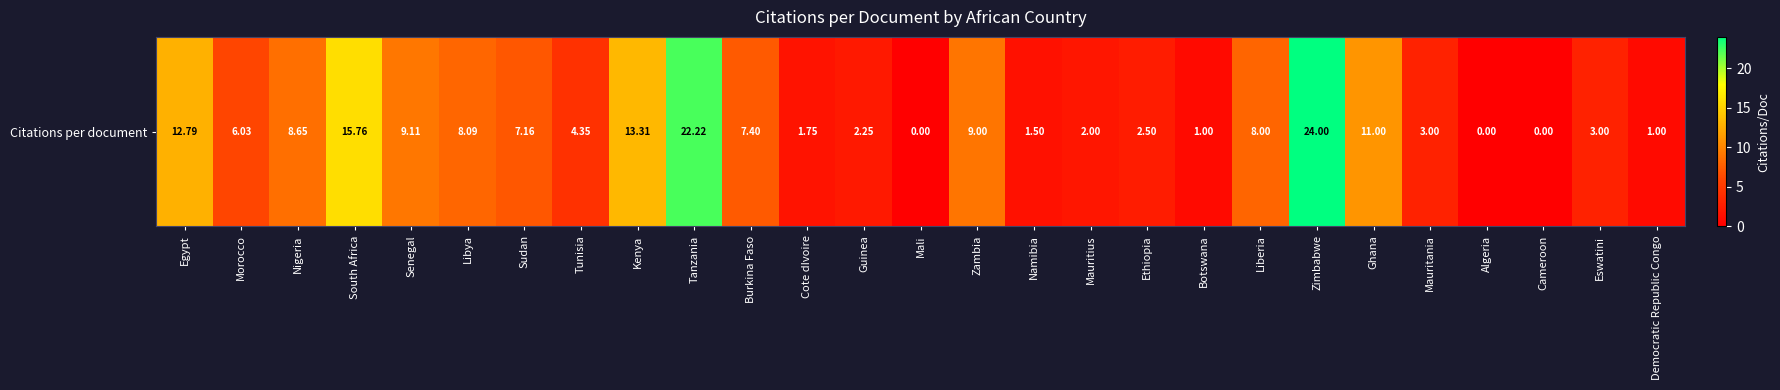

List the labels in order of value, largest first.

Zimbabwe, Tanzania, South Africa, Kenya, Egypt, Ghana, Senegal, Zambia, Nigeria, Libya, Liberia, Burkina Faso, Sudan, Morocco, Tunisia, Mauritania, Eswatini, Ethiopia, Guinea, Mauritius, Cote dIvoire, Namibia, Botswana, Democratic Republic Congo, Mali, Algeria, Cameroon